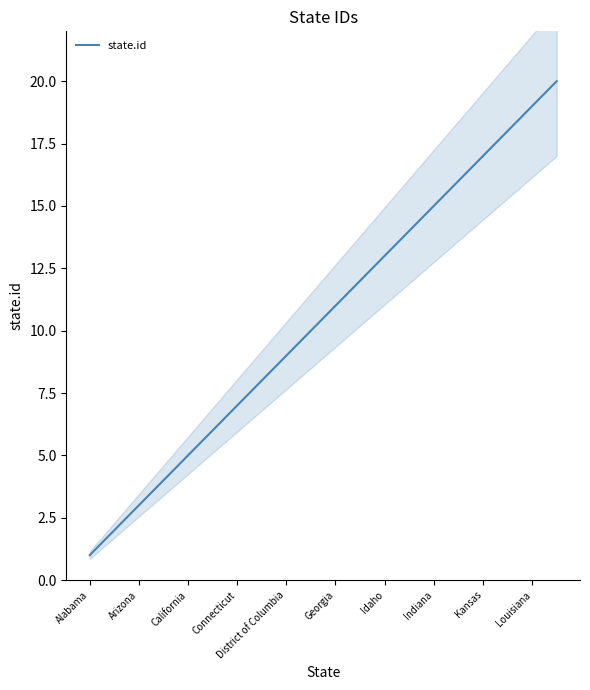

The state.id series shows 9 at District of Columbia. True or false?

True